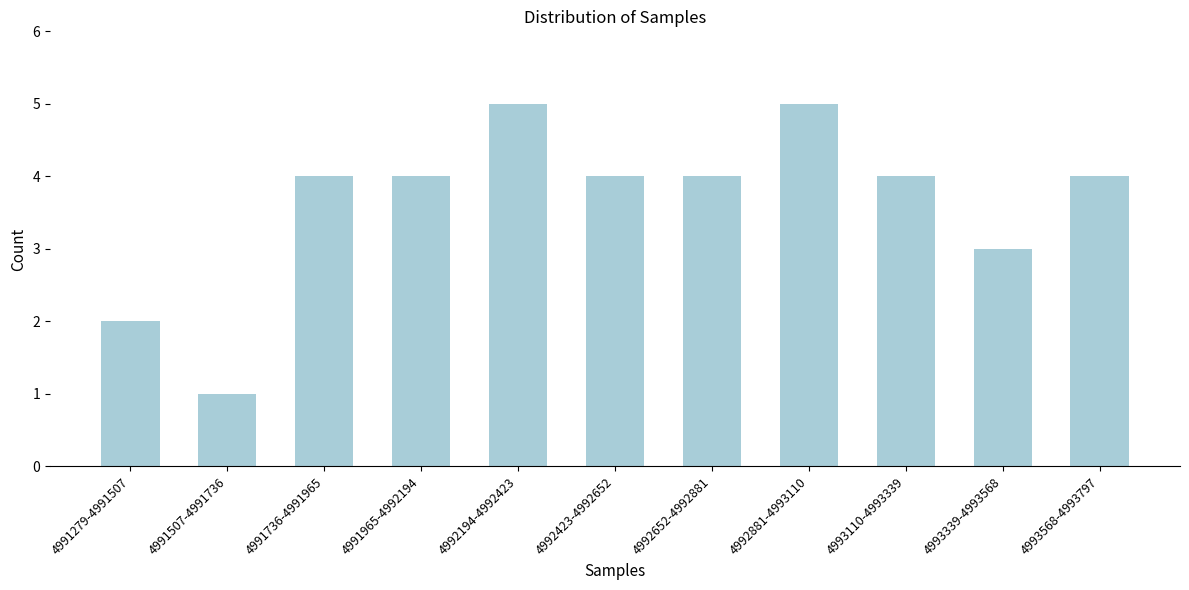

Reading left to right, list all the values displayed in this chart.

2	1	4	4	5	4	4	5	4	3	4